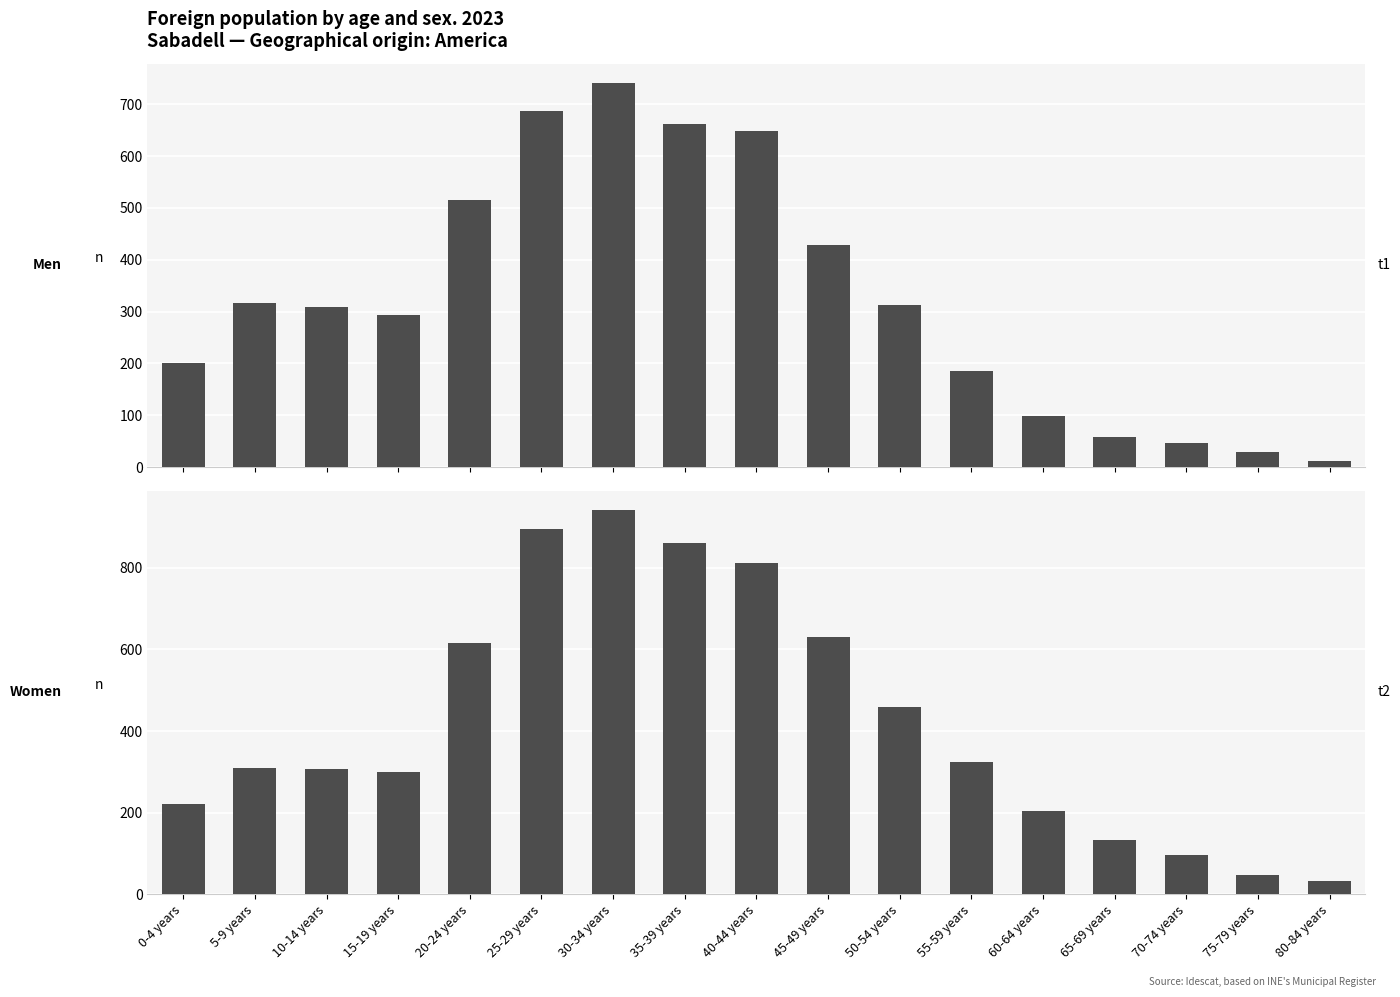

The value of Women at 75-79 years is 63. True or false?

False